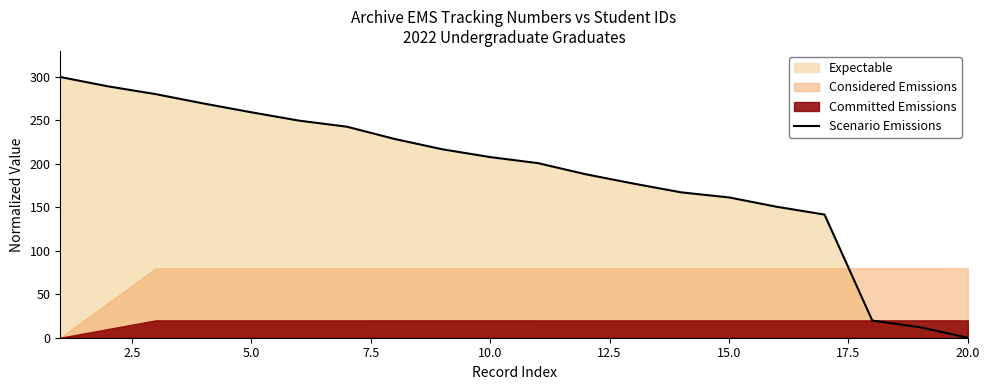

What is the value of the 2nd point from the left?

289.2